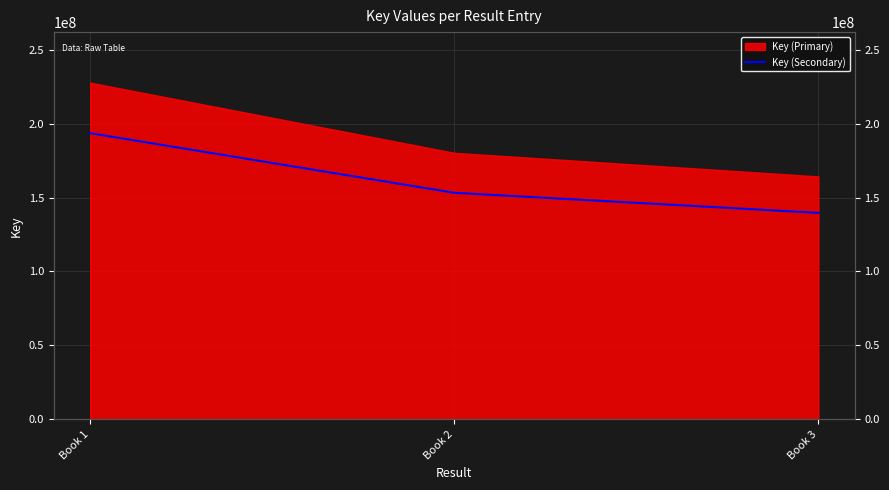

What is the change in value from Book 2 to Book 3?

-13573350.8